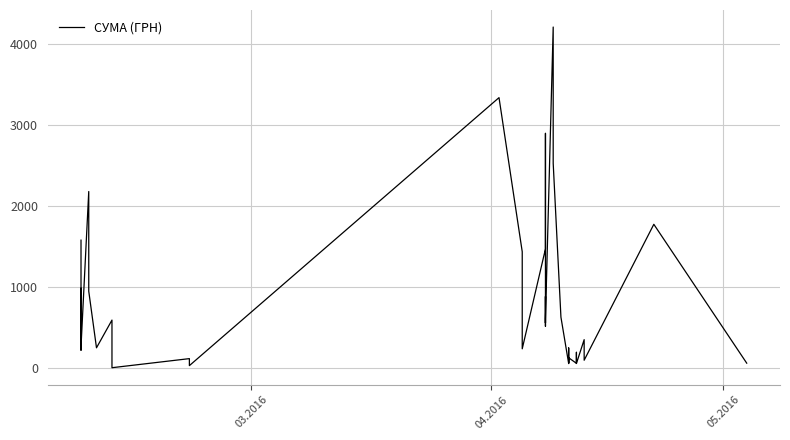

What is the sum of all values?

34127.8